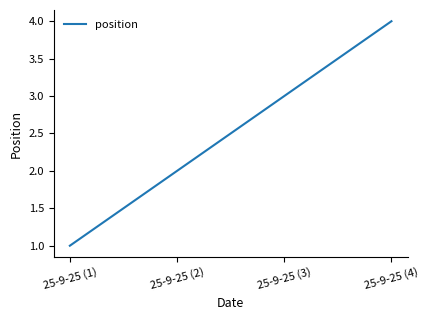

What is the sum of all values?

10